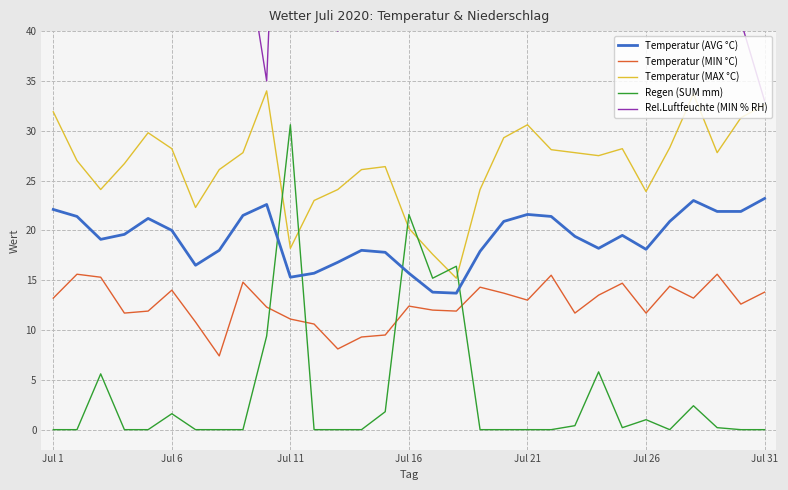

True or false: Temperatur (MIN °C) has a value of 11.7 at Jul 26.

True